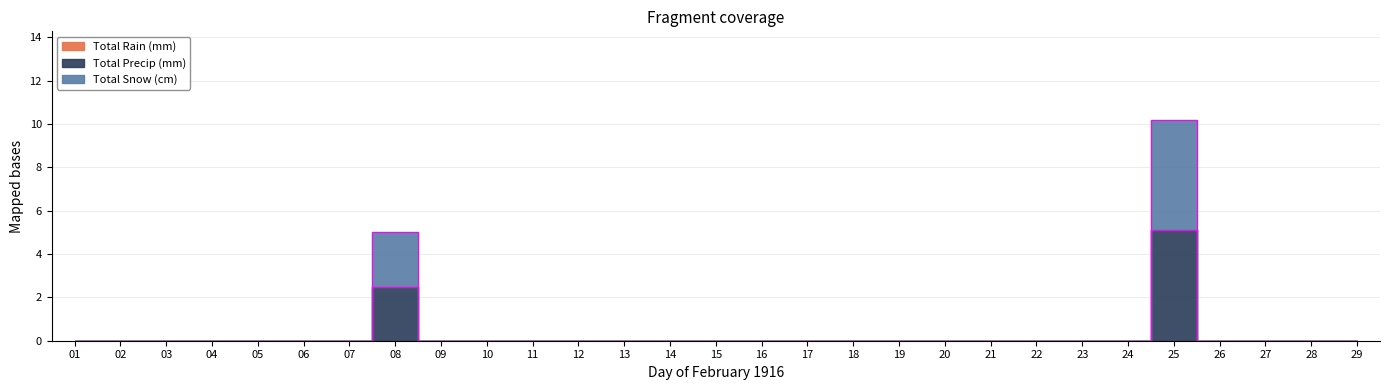

Does the chart display data point markers on the line(s)?

No